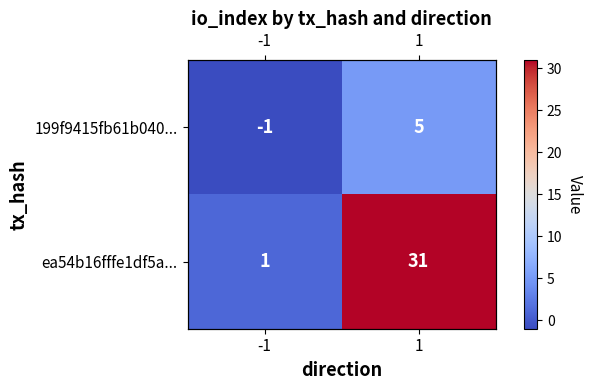

Between -1 and 1, which is larger?

1